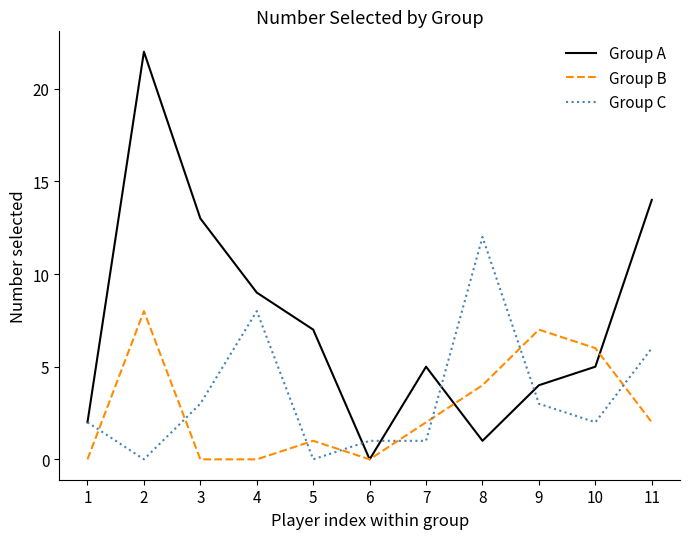

How many interior local peaks does the Group B series have?

3